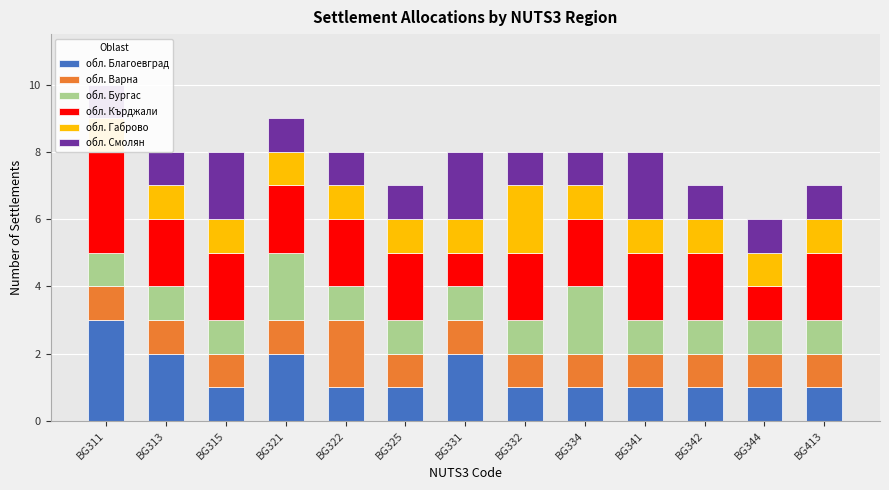

Which series has the largest total across all categories?

обл. Кърджали